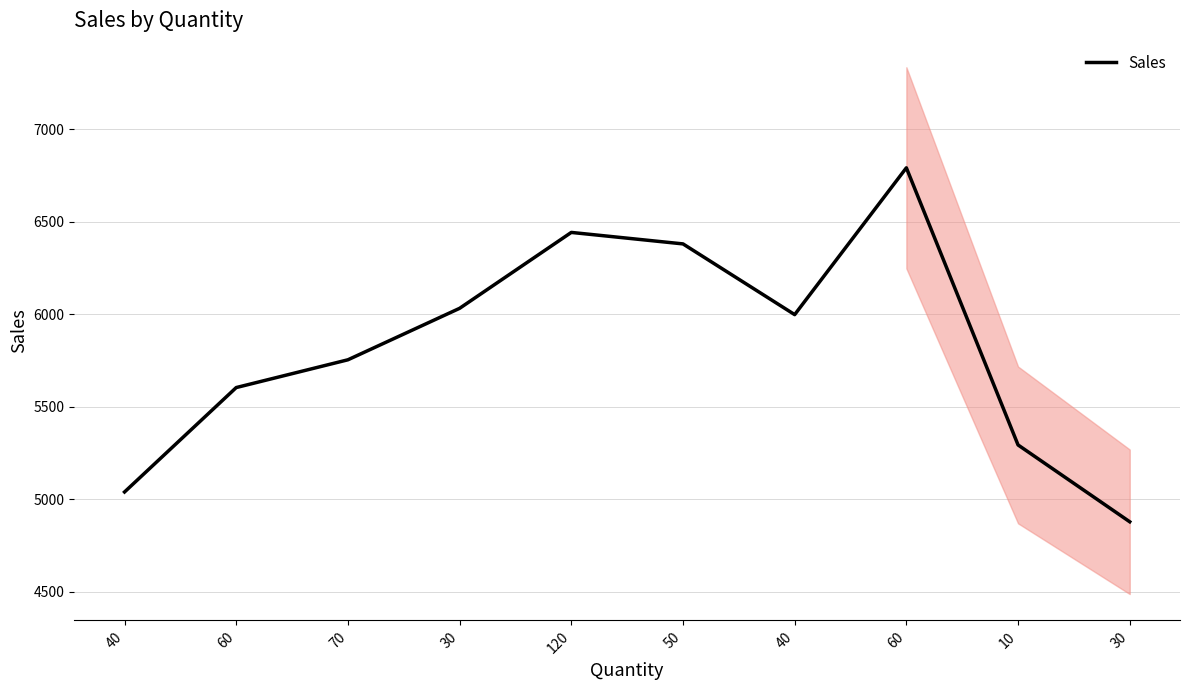

What is the value of the 4th point from the left?

6032